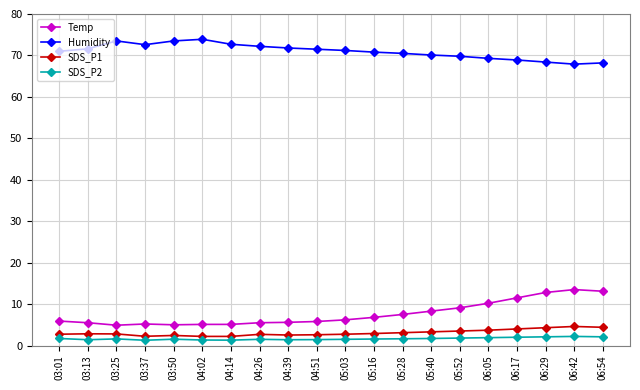

True or false: SDS_P1 and Temp cross at least once.

False